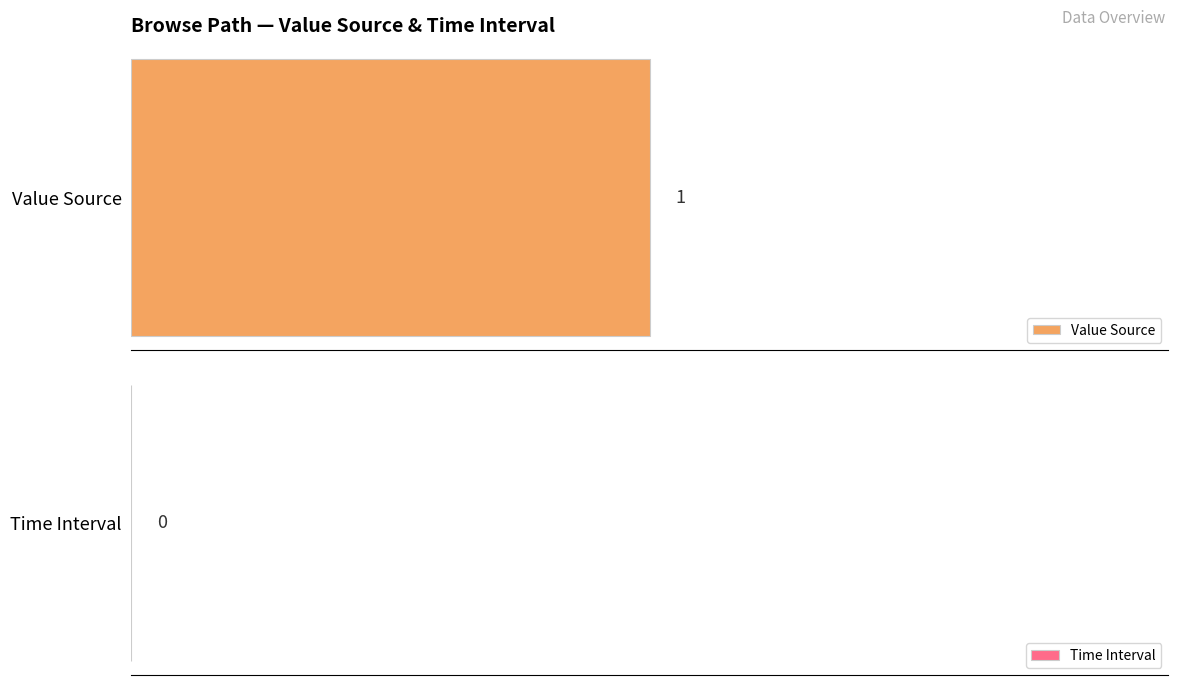

How many positive values does the Value Source series have?

1